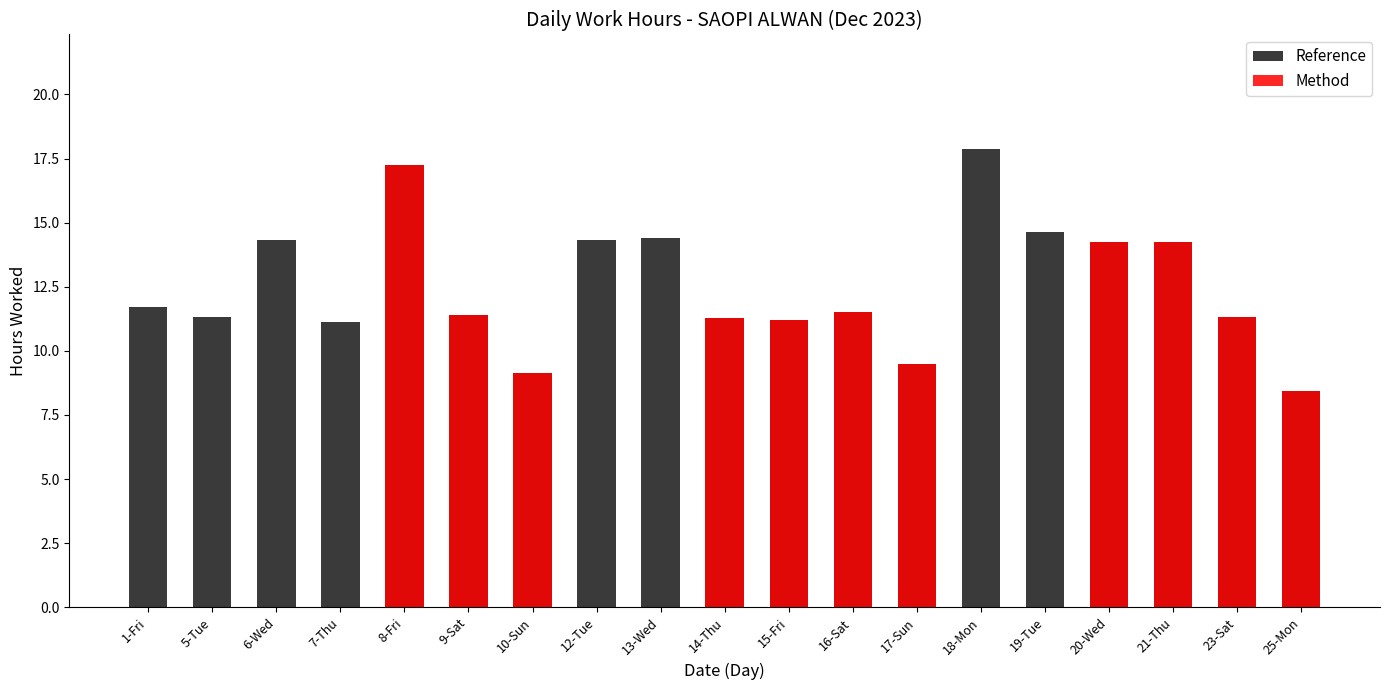

The value of Method at 17-Sun is 9.5. True or false?

True